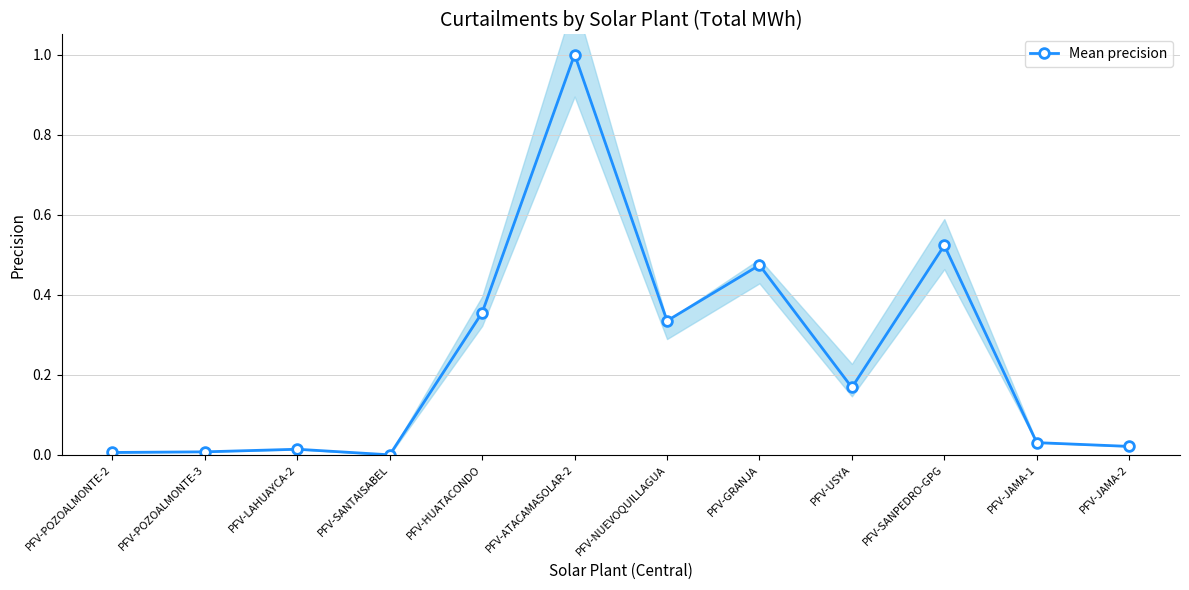

Reading right to left, extract all data points from this chart.

PFV-JAMA-2=0.0	PFV-JAMA-1=0.0	PFV-SANPEDRO-GPG=0.5	PFV-USYA=0.2	PFV-GRANJA=0.5	PFV-NUEVOQUILLAGUA=0.3	PFV-ATACAMASOLAR-2=1.0	PFV-HUATACONDO=0.4	PFV-SANTAISABEL=0.0	PFV-LAHUAYCA-2=0.0	PFV-POZOALMONTE-3=0.0	PFV-POZOALMONTE-2=0.0